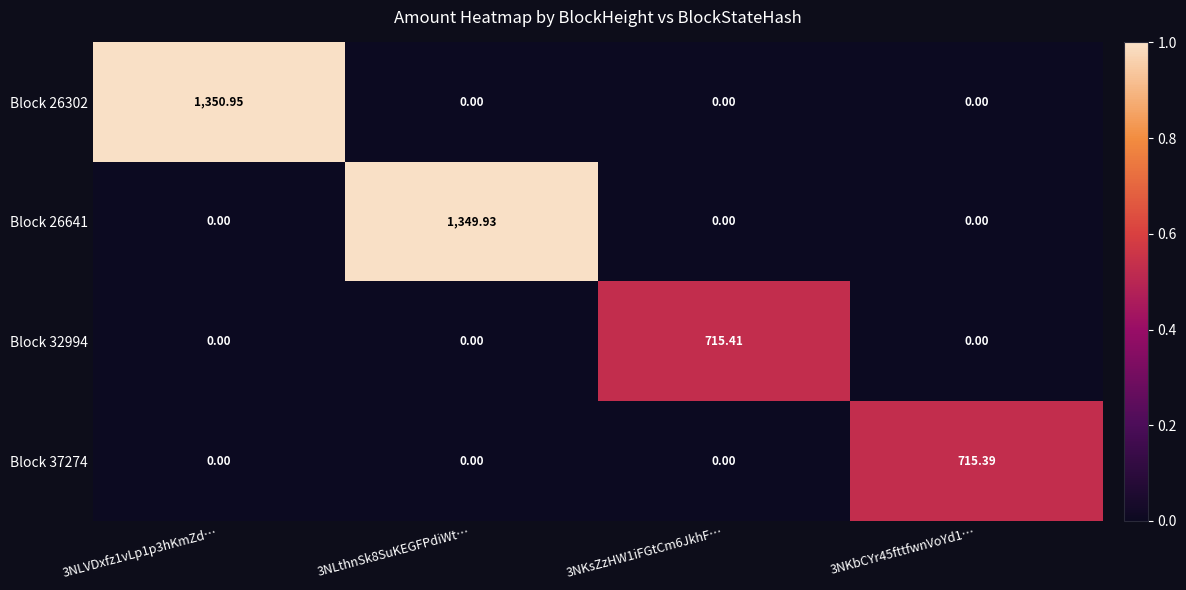

How many values in Block 37274 are above zero?

1